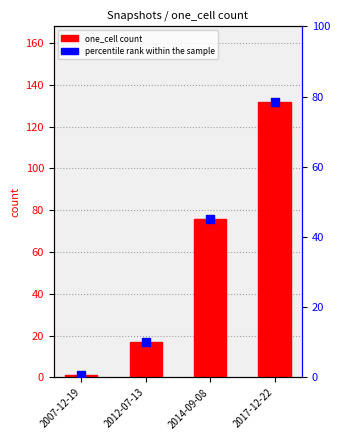

Which series has the widest spread of Y values?

one_cell